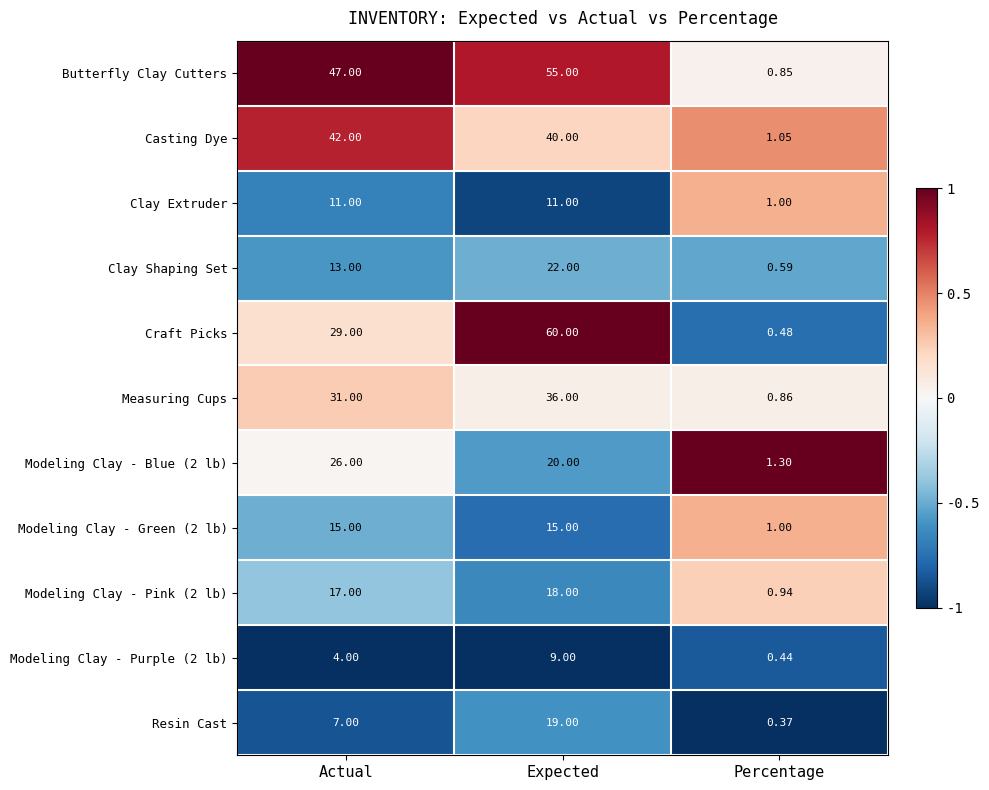

Between Actual and Percentage, which series saw the biggest shift?

Butterfly Clay Cutters